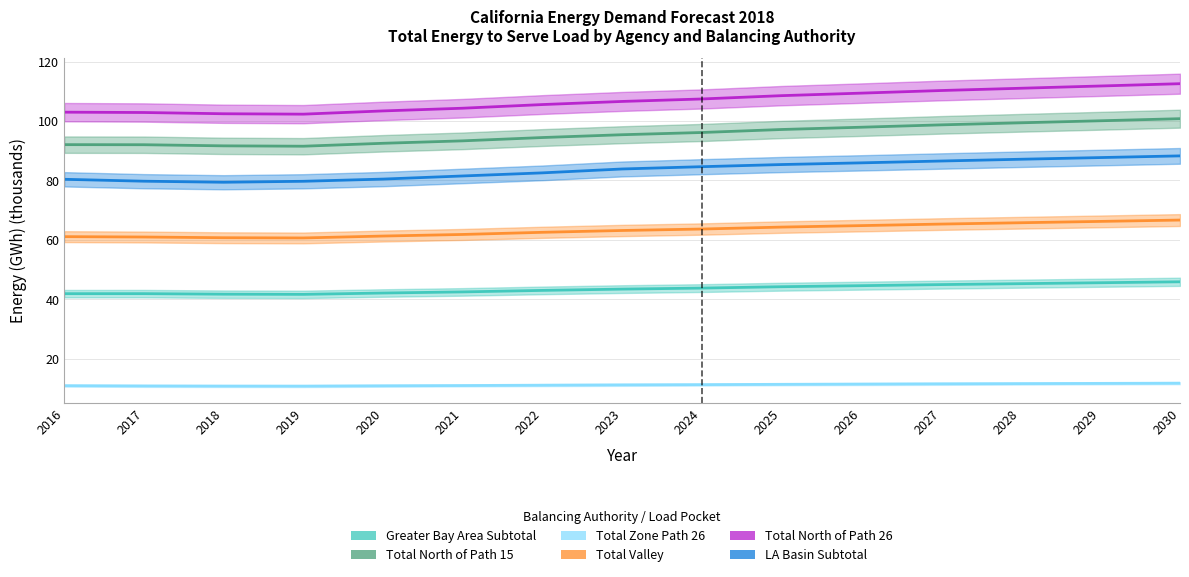

What is the smallest value displayed?

10.8